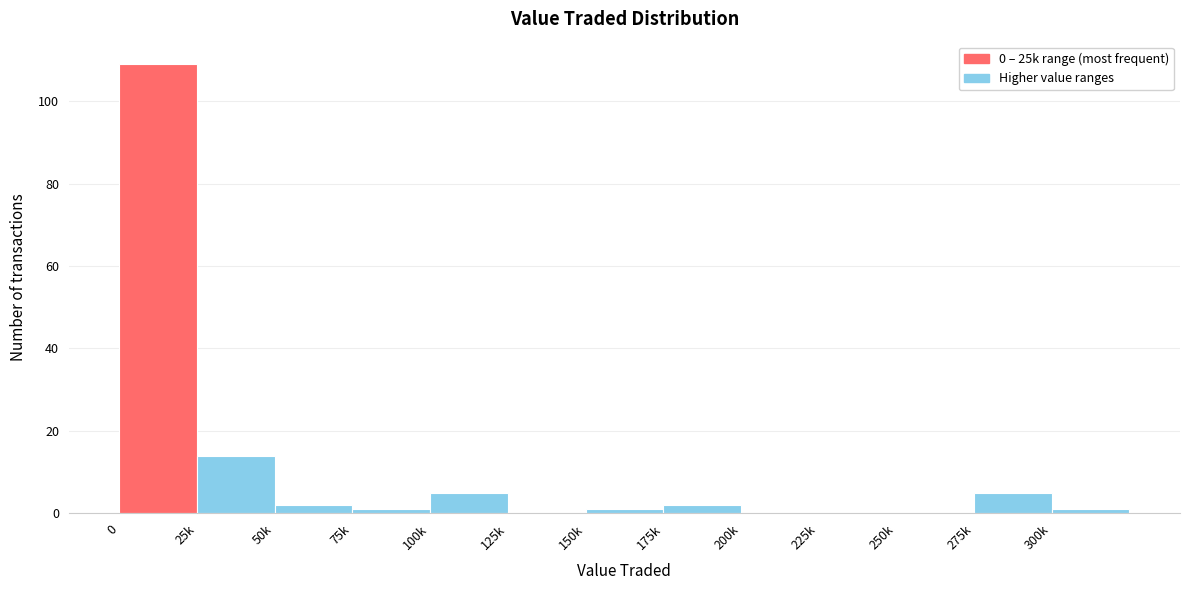

Reading left to right, transcribe all the data shown in this chart.

0=109	25k=14	50k=2	75k=1	100k=5	125k=0	150k=1	175k=2	200k=0	225k=0	250k=0	275k=5	300k=1